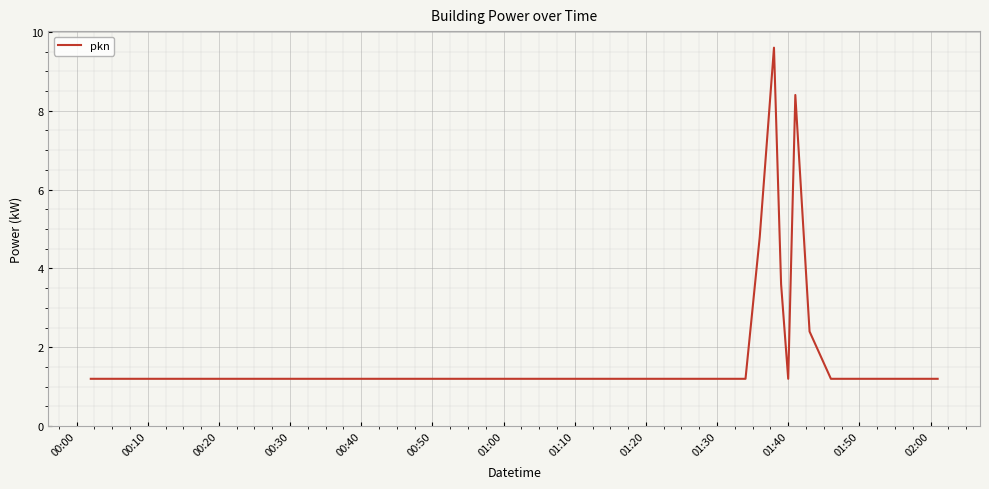

What is the smallest value displayed?

1.2